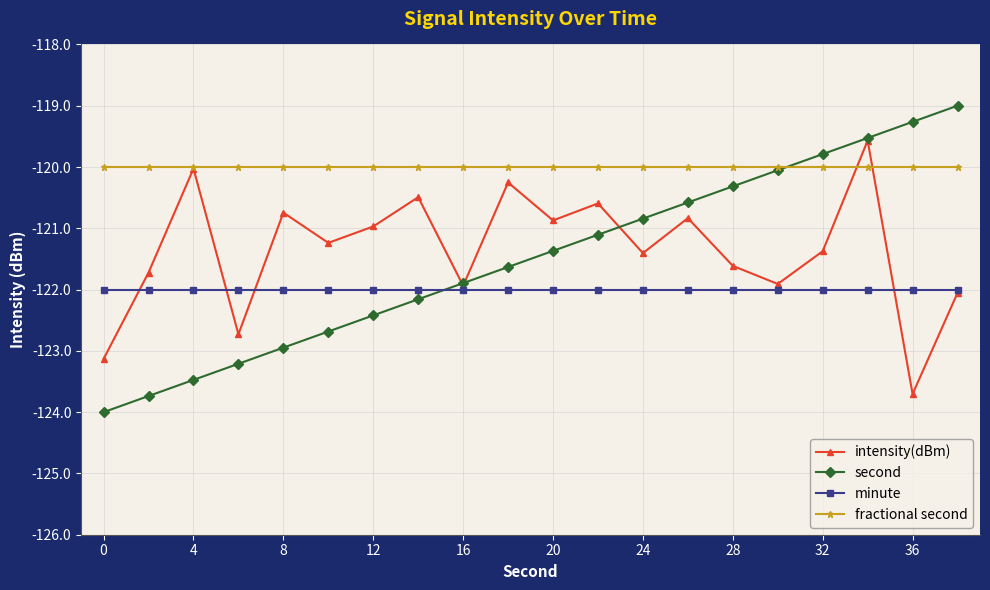

How many lines are shown in the chart?

4